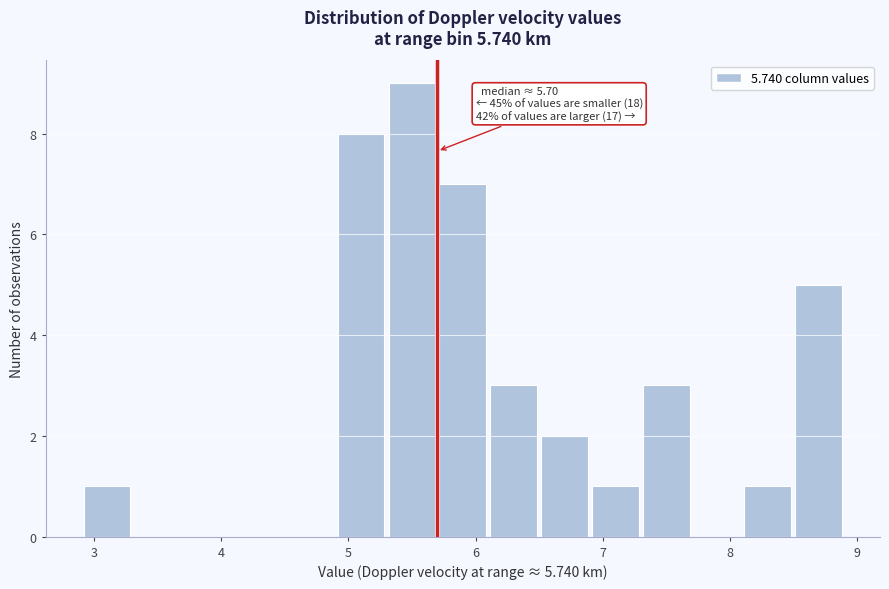

Over which range of the x-axis is the bar tallest?

5.3 to 5.7